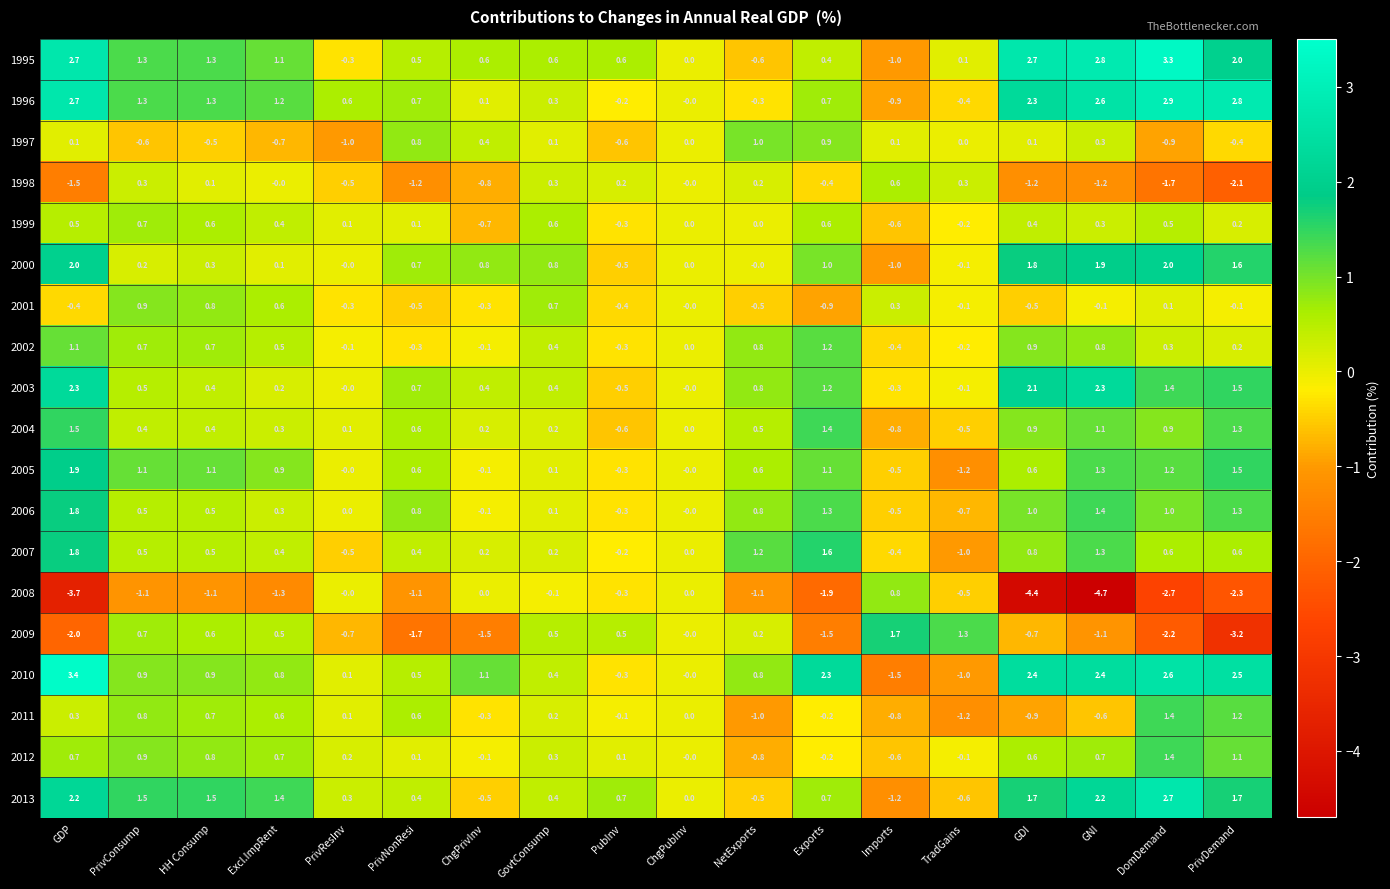

The value of 2011 at GNI is -0.6. True or false?

True